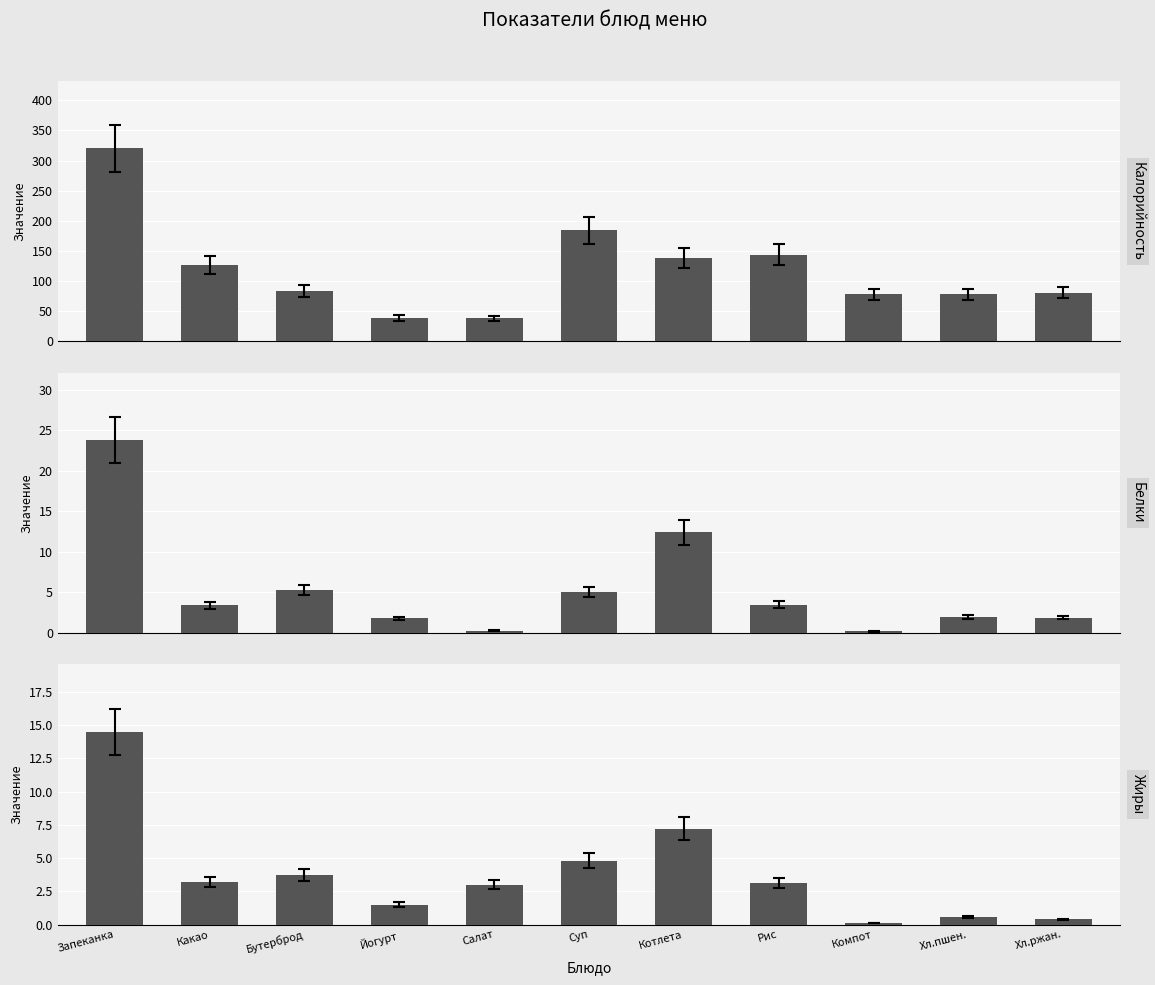

What is the difference between the maximum and minimum values in the Жиры series?

14.4